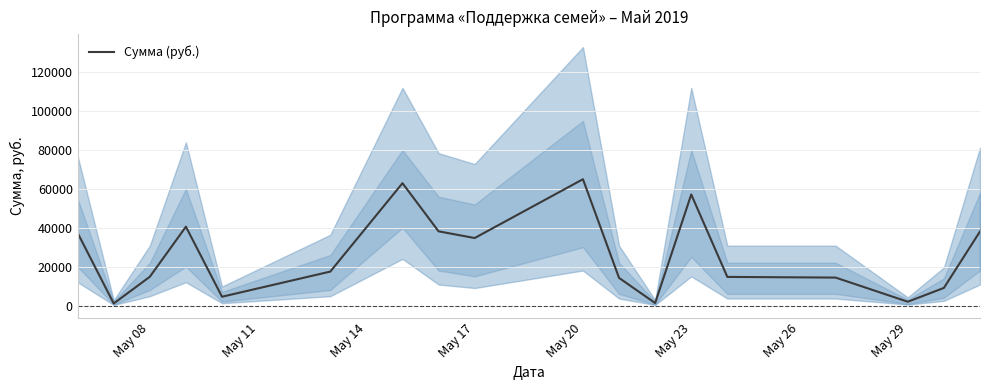

True or false: the data has more than 0 interior local peaks.

True